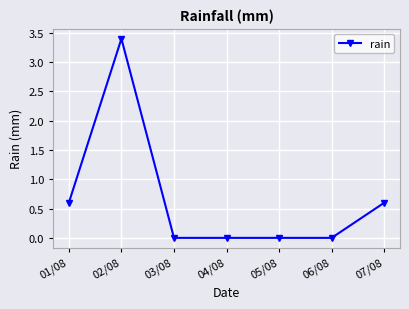

How many distinct data groups are displayed?

1